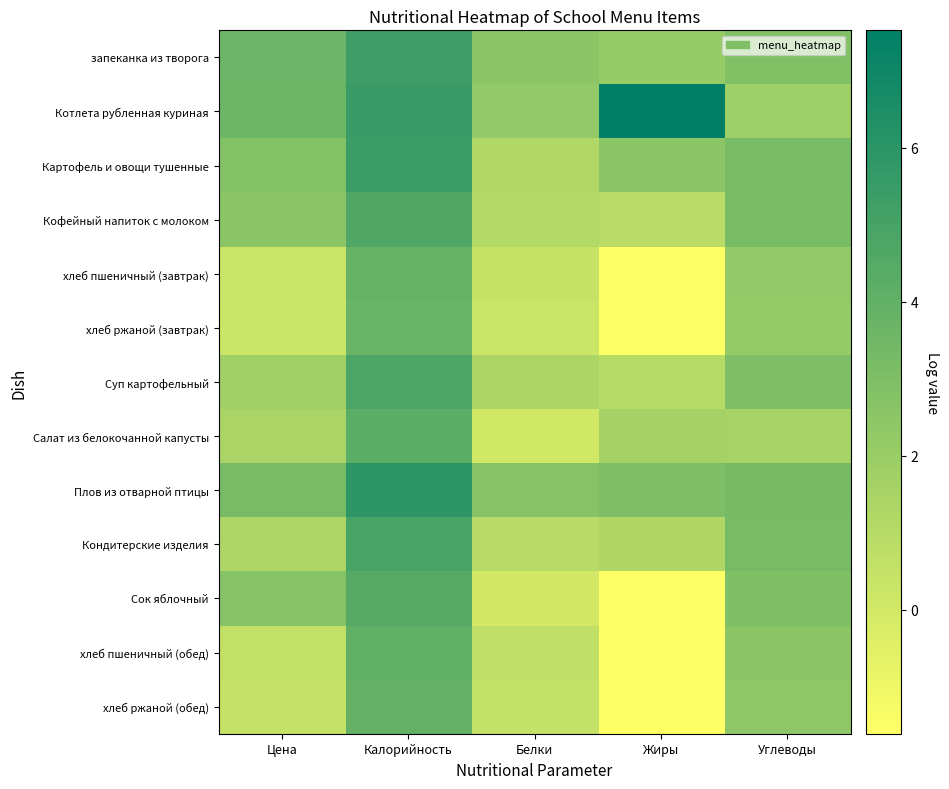

Rank the series by their maximum value, from lowest to highest.

хлеб ржаной (завтрак), хлеб пшеничный (завтрак), хлеб ржаной (обед), хлеб пшеничный (обед), Салат из белокочанной капусты, Сок яблочный, Кофейный напиток с молоком, Суп картофельный, Кондитерские изделия, запеканка из творога, Картофель и овощи тушенные, Плов из отварной птицы, Котлета рубленная куриная